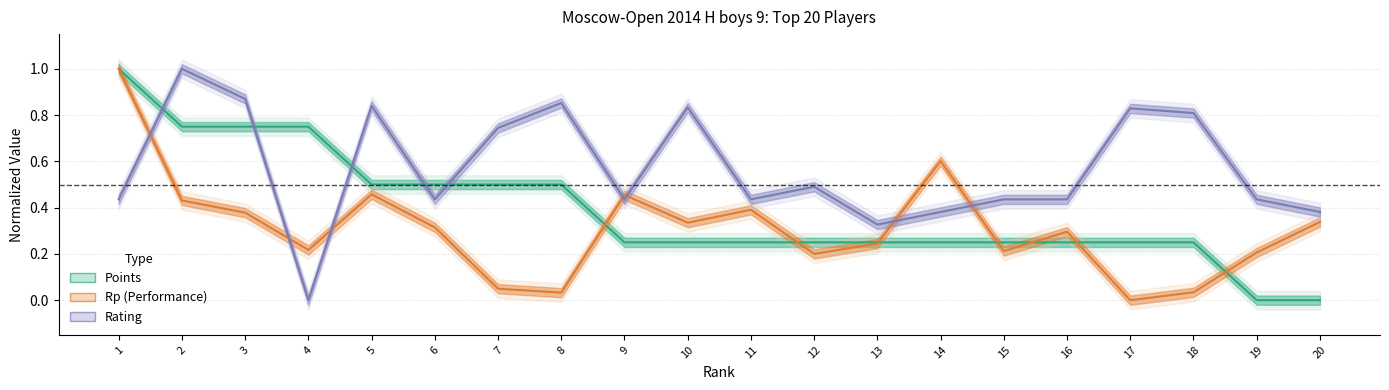

How many positive values does the Points series have?

18